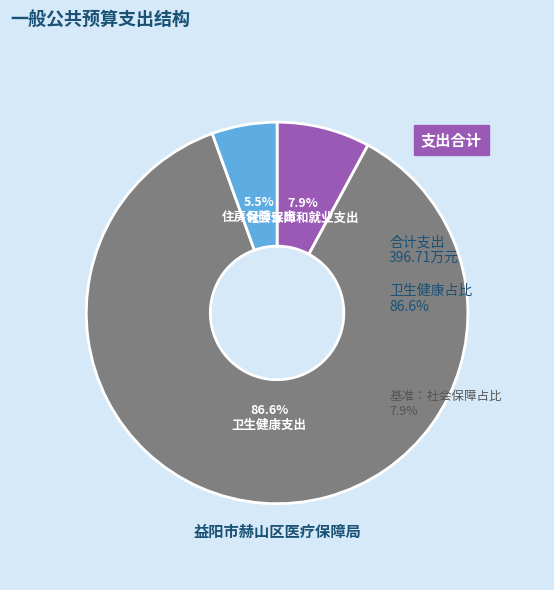

What is the smallest slice in the pie chart?

住房保障支出